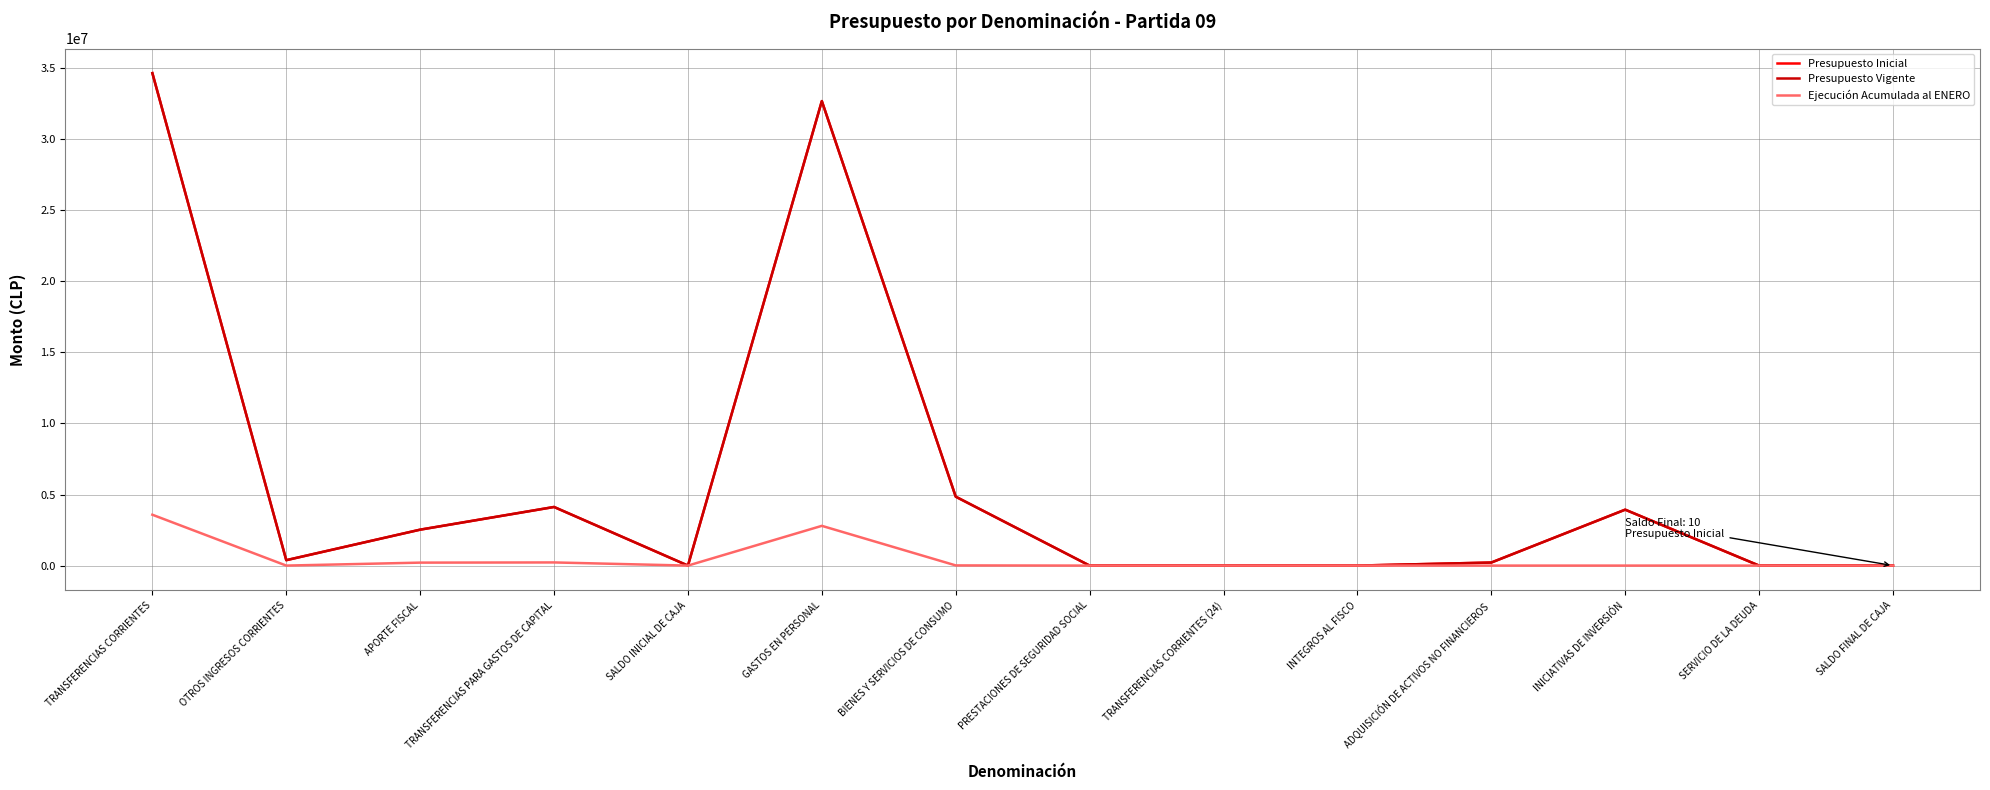

Which series has the largest total across all categories?

Presupuesto Inicial